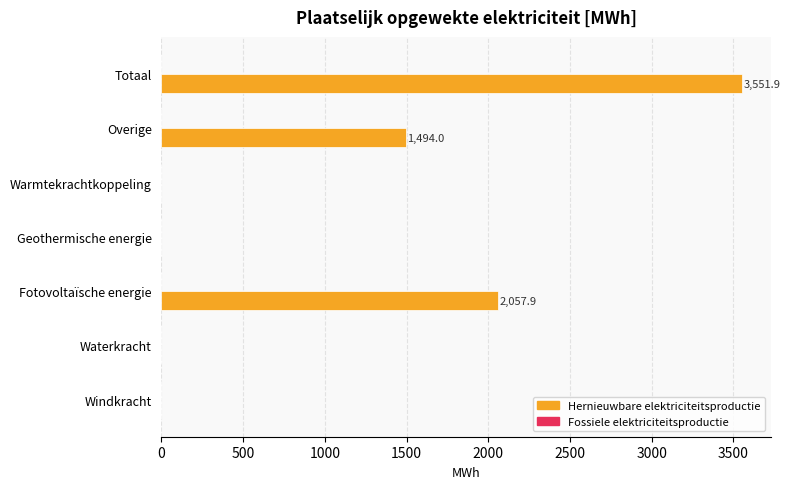

The chart shows a value of 2057.9 at Fotovoltaïsche energie. True or false?

True